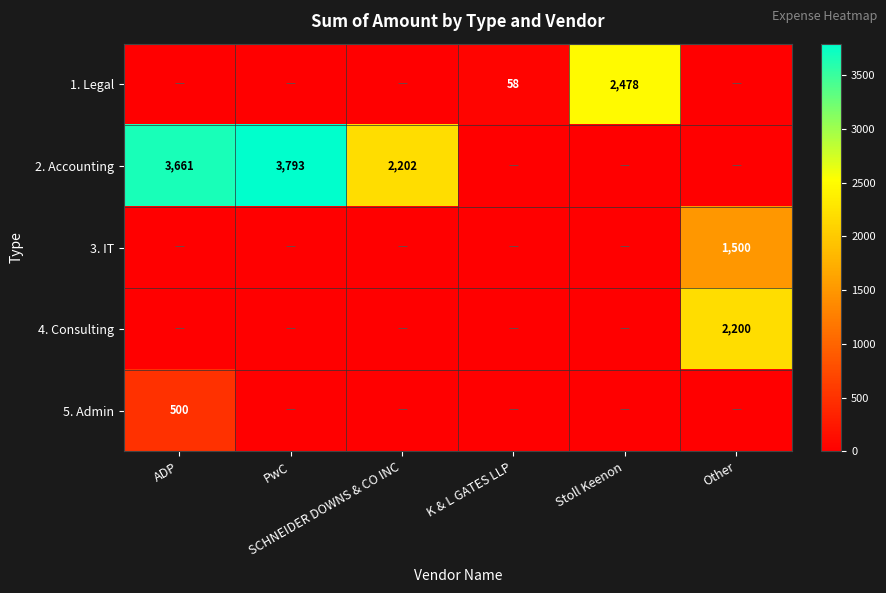

Is the value of 4. Consulting at K & L GATES LLP greater than the value of 1. Legal at Other?

No